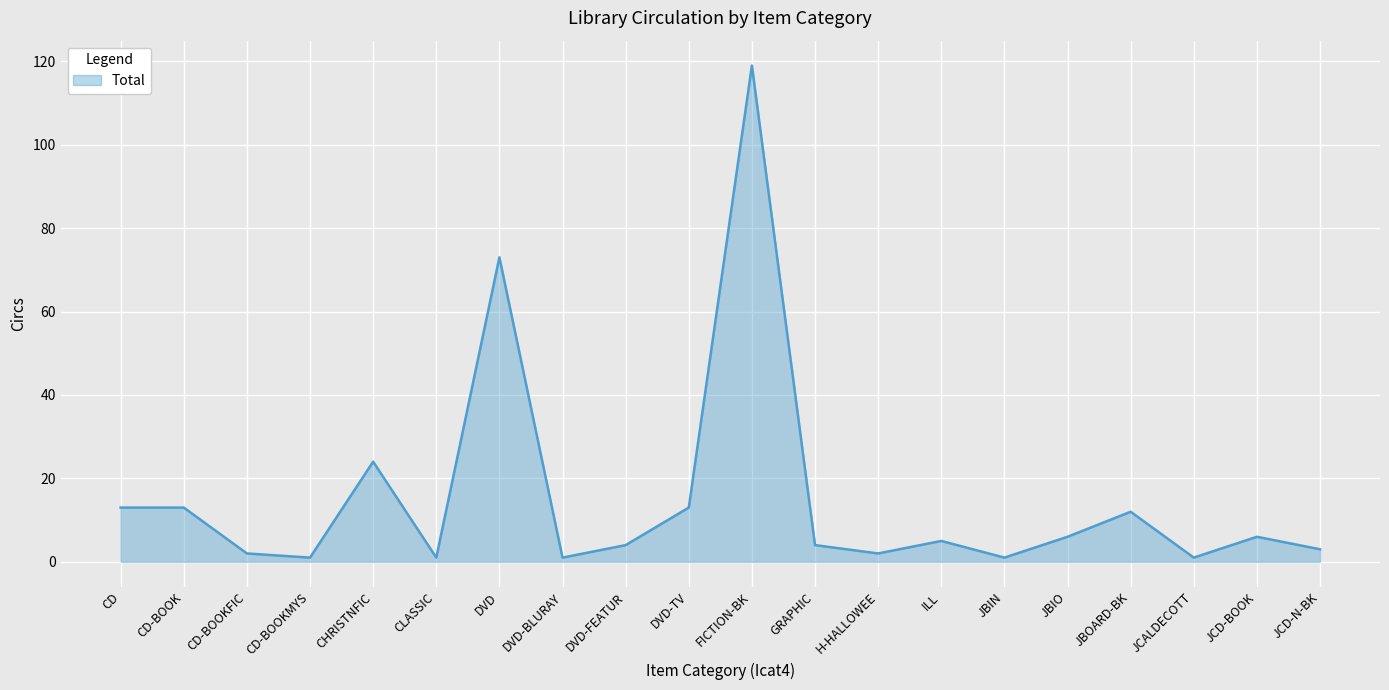

True or false: there are more than 2 points higher than both neighbors.

True